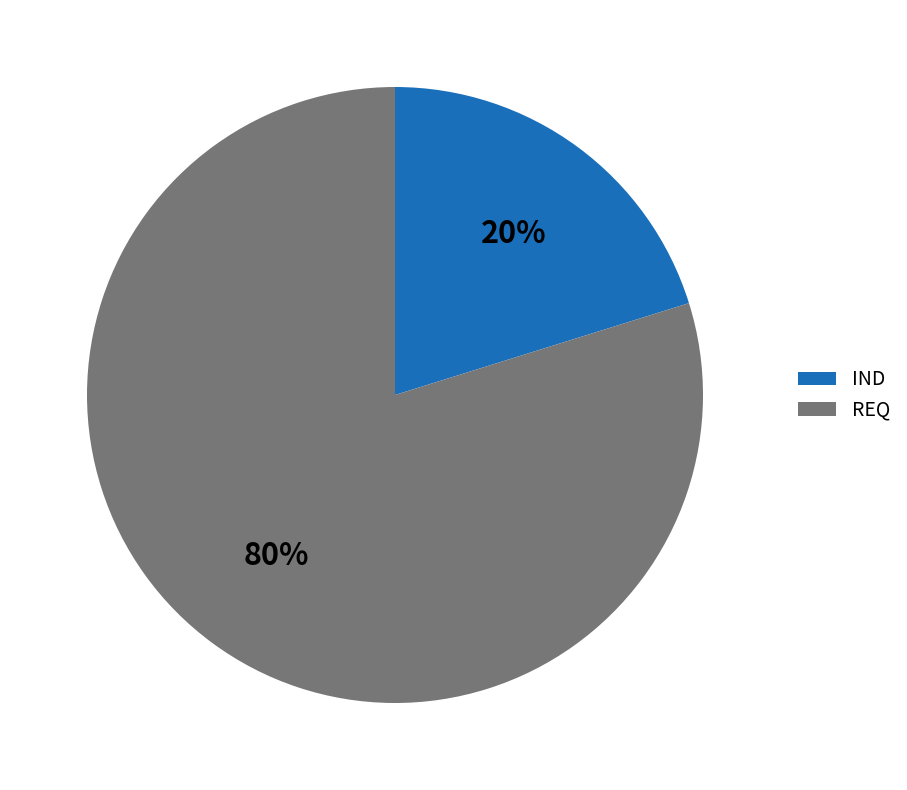

Which category accounts for the majority?

REQ